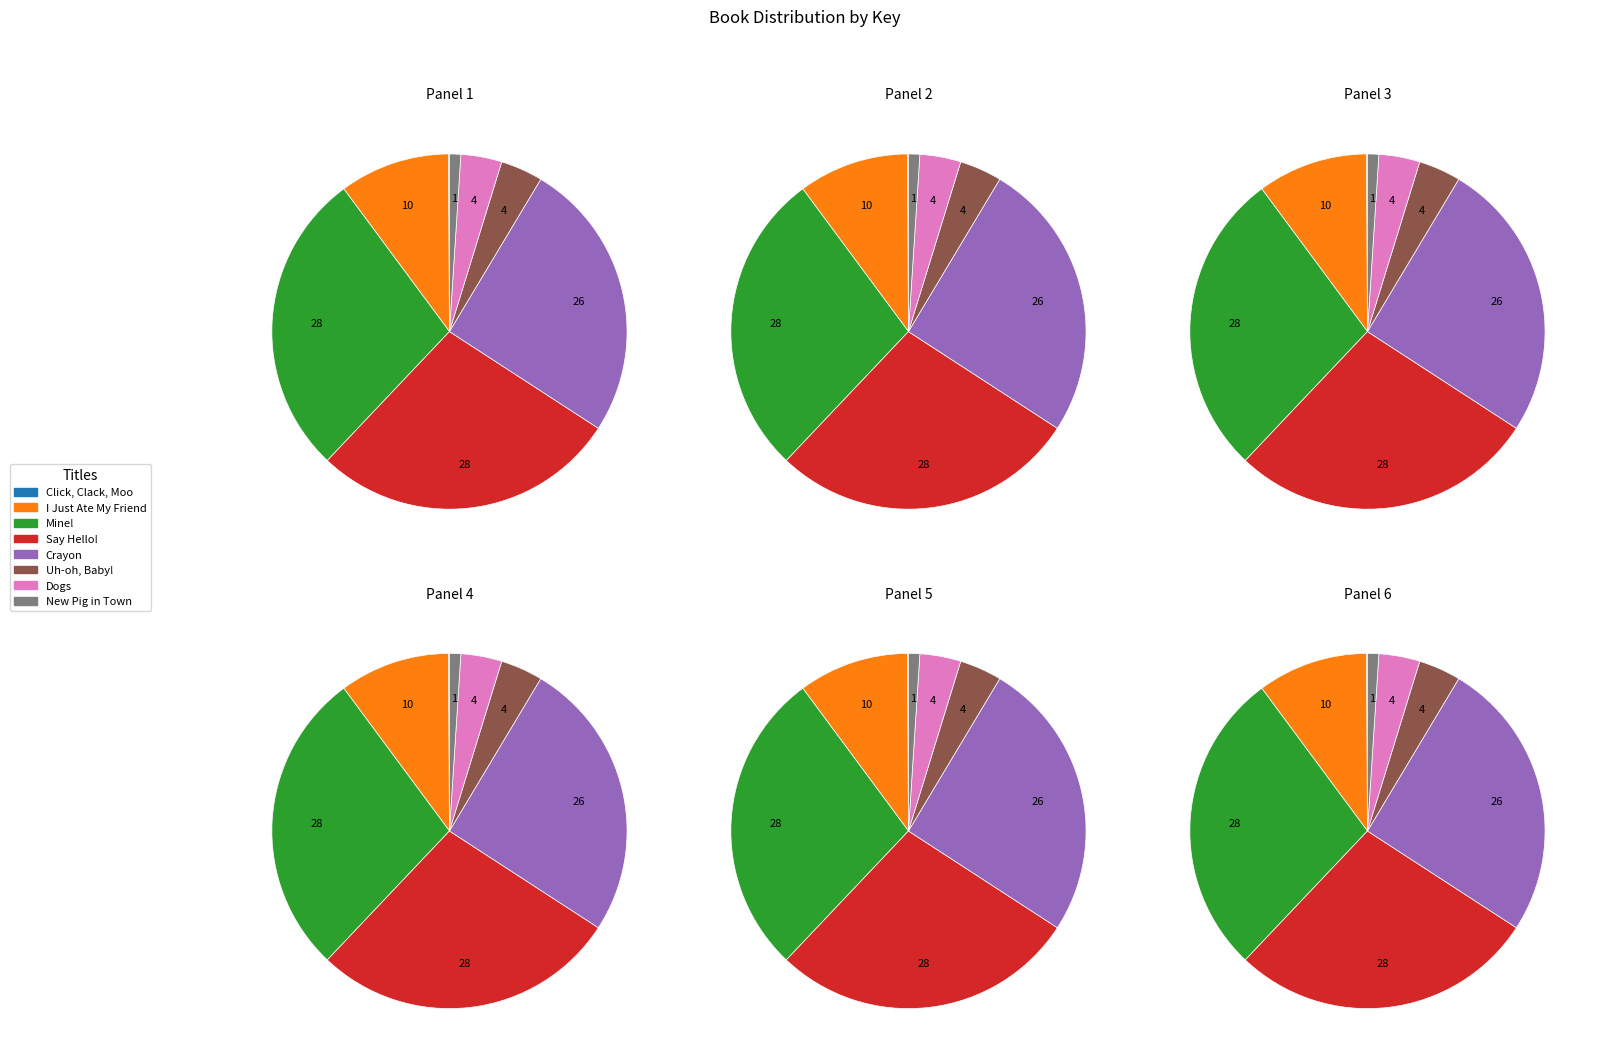

Between Click, Clack, Moo and Crayon, which is larger?

Crayon